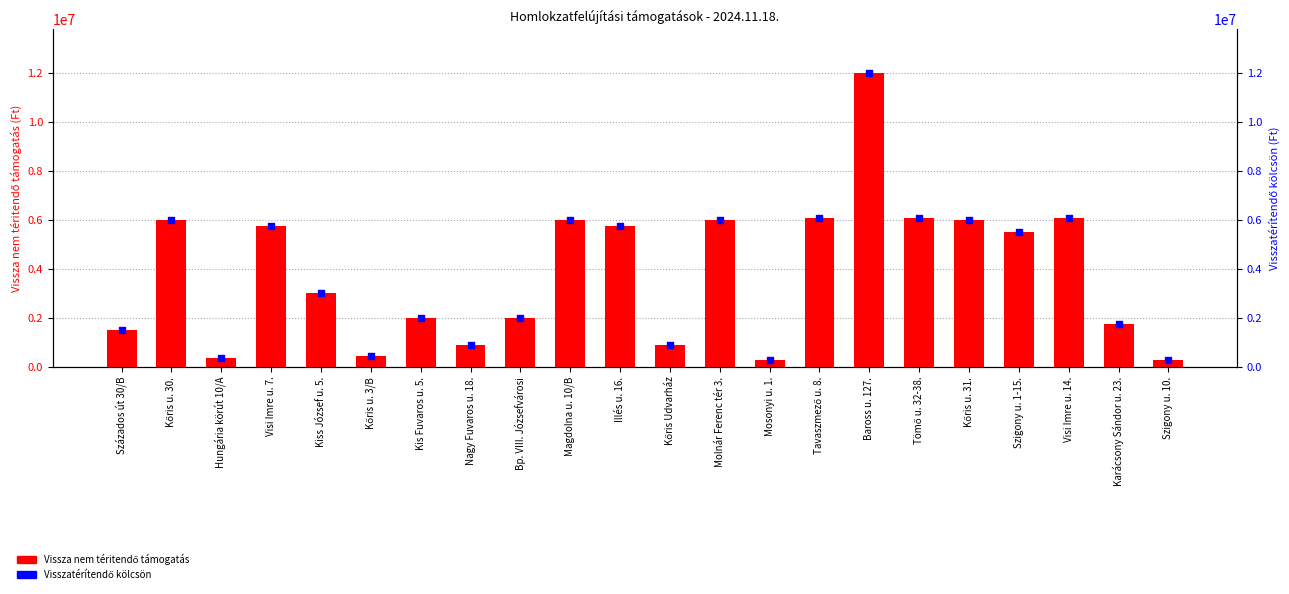

What are all the series names shown in the legend?

Vissza nem téritendő támogatás, Visszatérítendő kölcsön